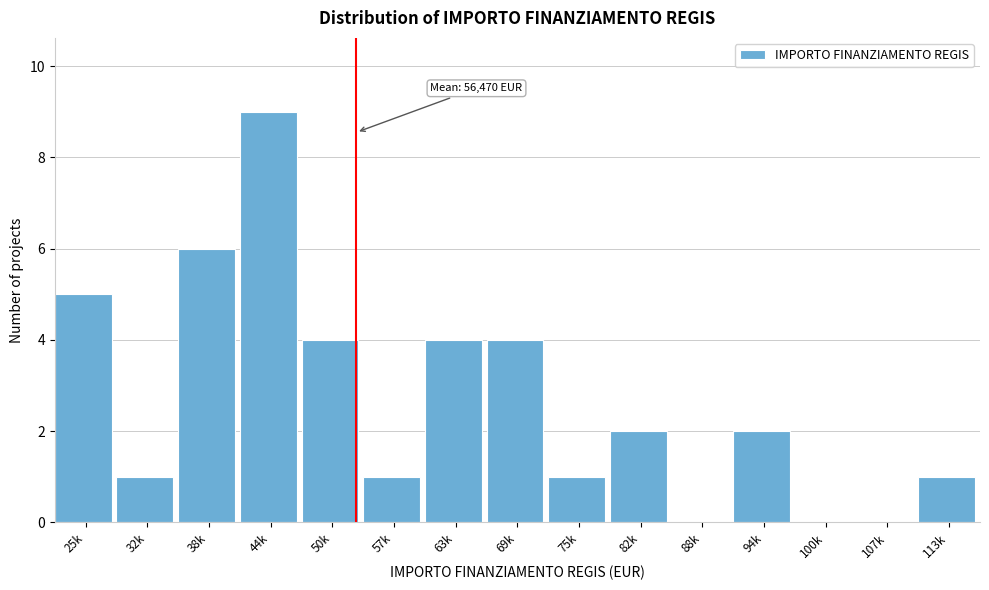

Reading left to right, transcribe all the data shown in this chart.

25k=5	32k=1	38k=6	44k=9	50k=4	57k=1	63k=4	69k=4	75k=1	82k=2	88k=0	94k=2	100k=0	107k=0	113k=1